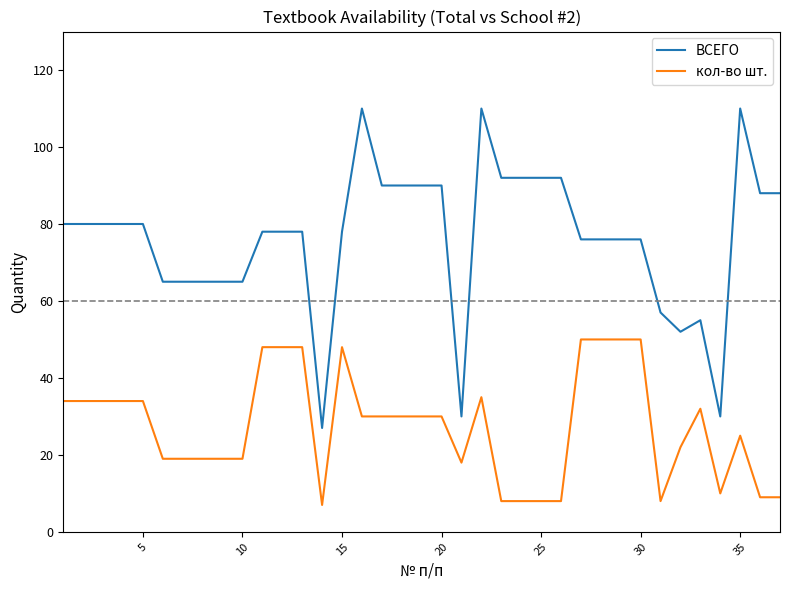

What is the sum of all кол-во шт. values?

1014